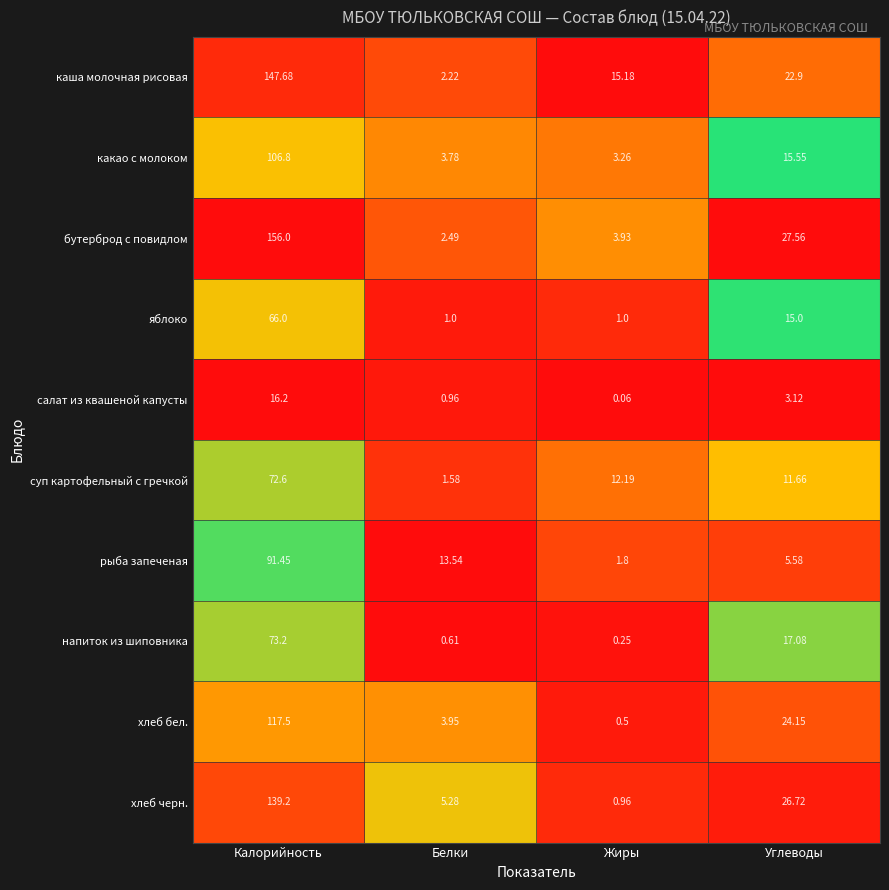

Where is каша молочная рисовая nearest to the value 74?

Углеводы